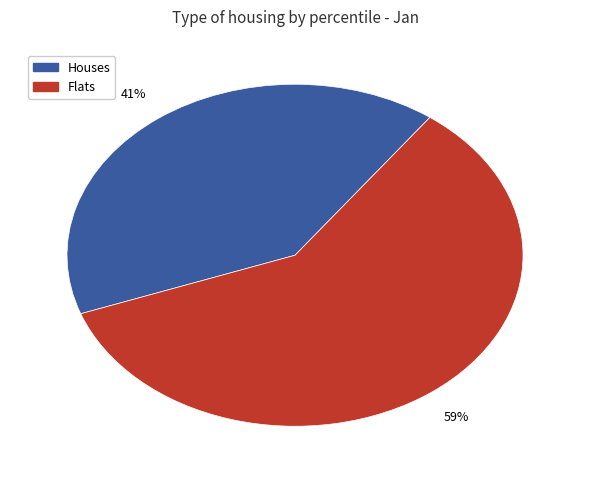

To the nearest percent, what is the average slice percentage?

50%